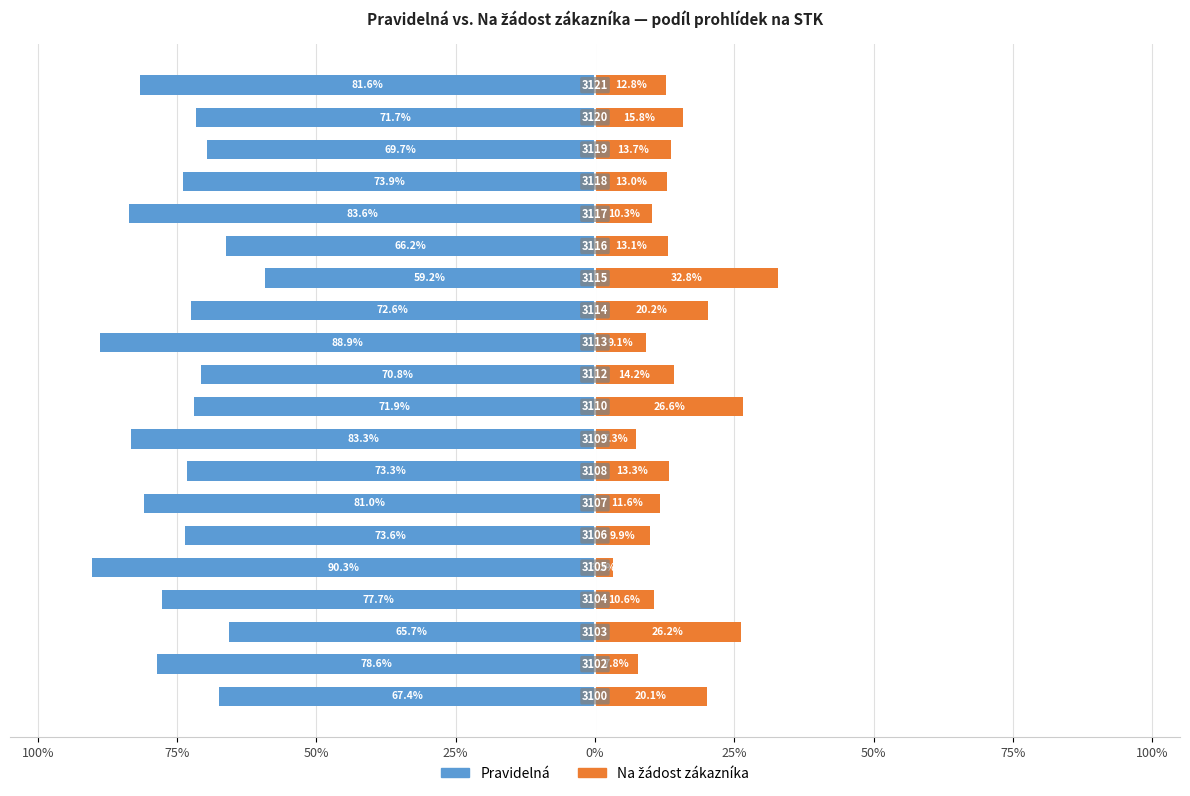

Which series has the largest range (max minus min)?

Pravidelná